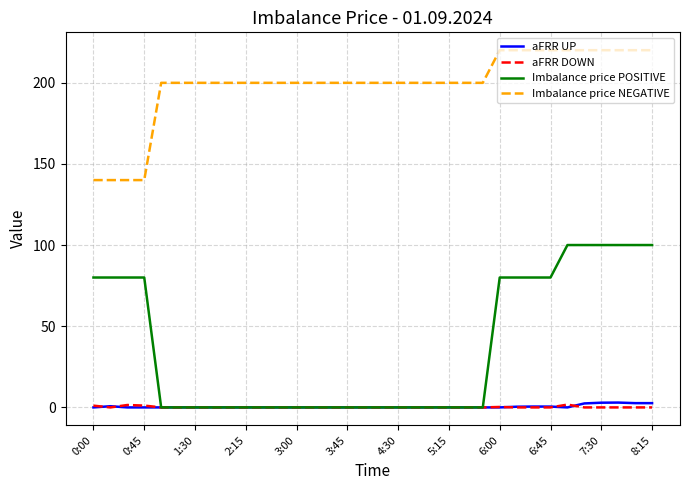

What is the maximum value shown in the chart?

220.0